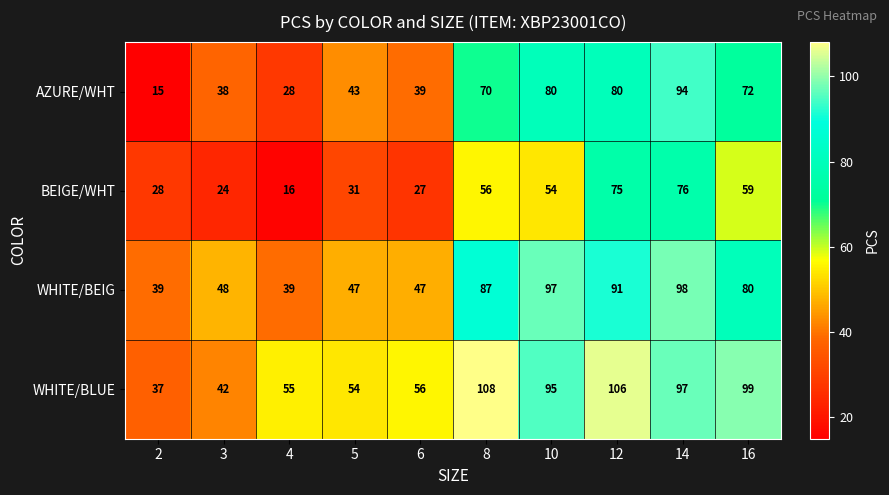

How many series are shown in this chart?

4